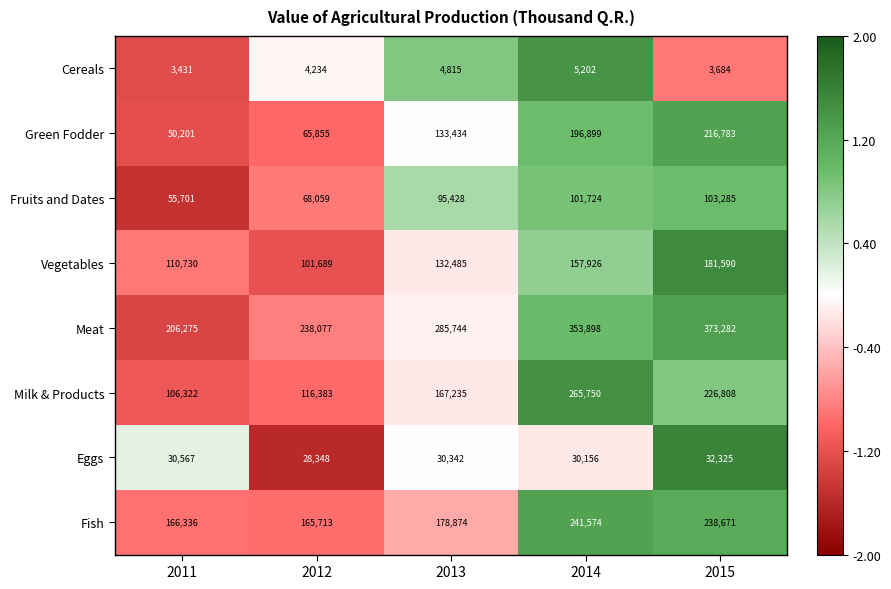

How many series are shown in this chart?

8